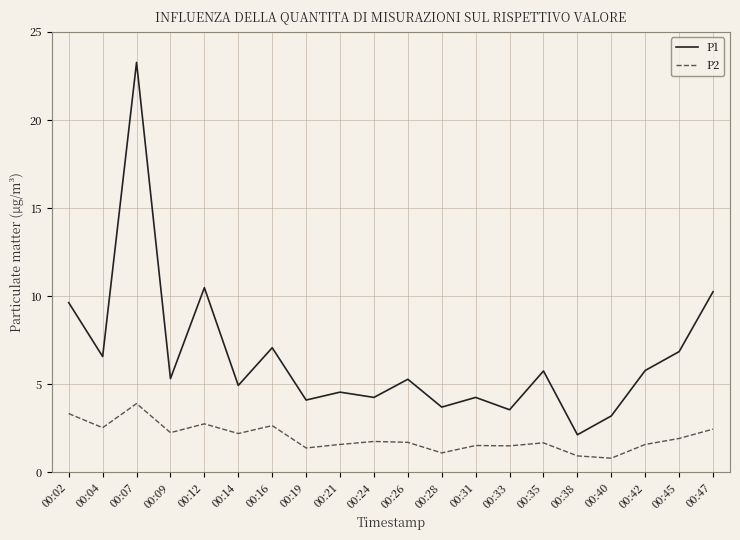

The P1 series shows 4.3 at 00:40. True or false?

False